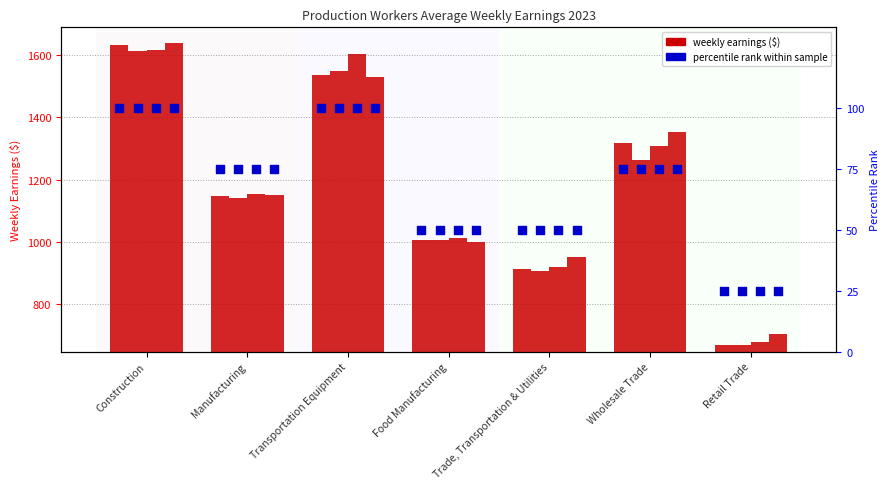

Is the value of Jan at Food Manufacturing greater than the value of Apr at Trade, Transportation & Utilities?

Yes